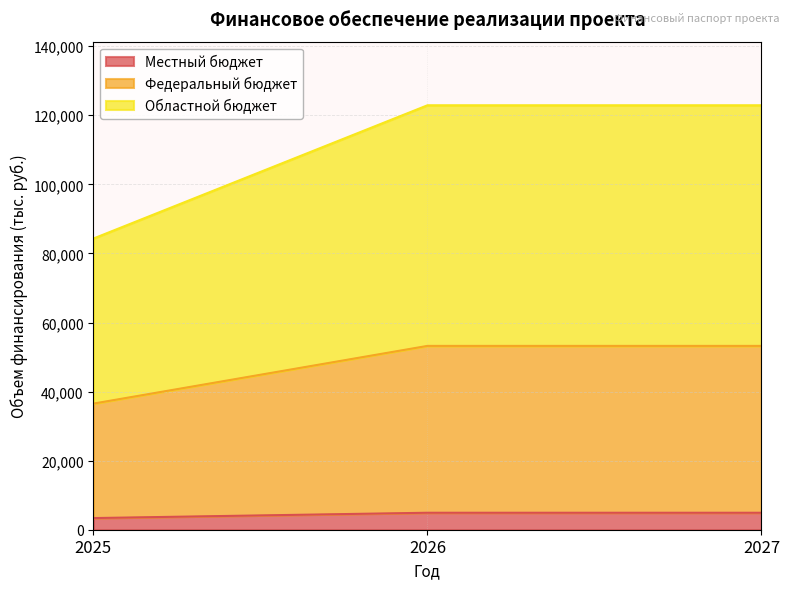

What is the minimum value for Местный бюджет?

3372.3